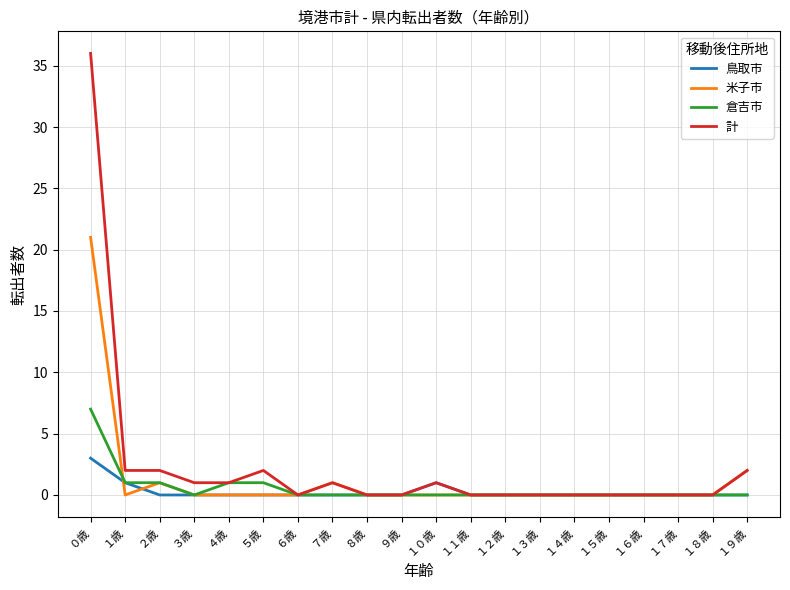

The value of 倉吉市 at ５歳 is 1. True or false?

True